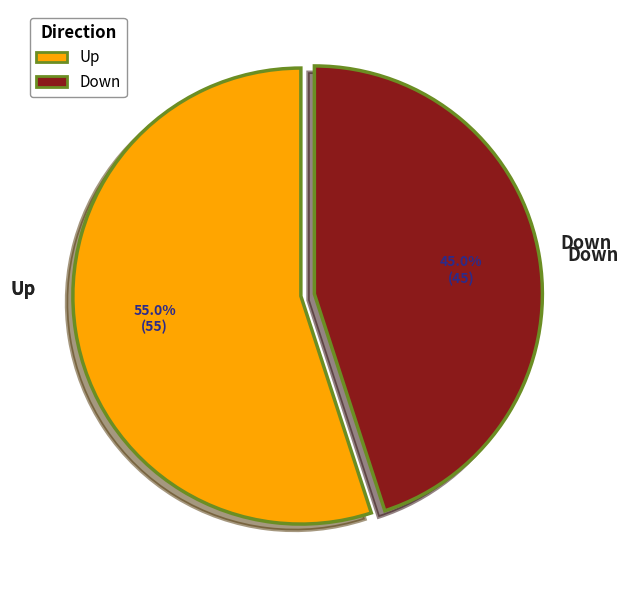

Does any single category account for the majority?

Yes